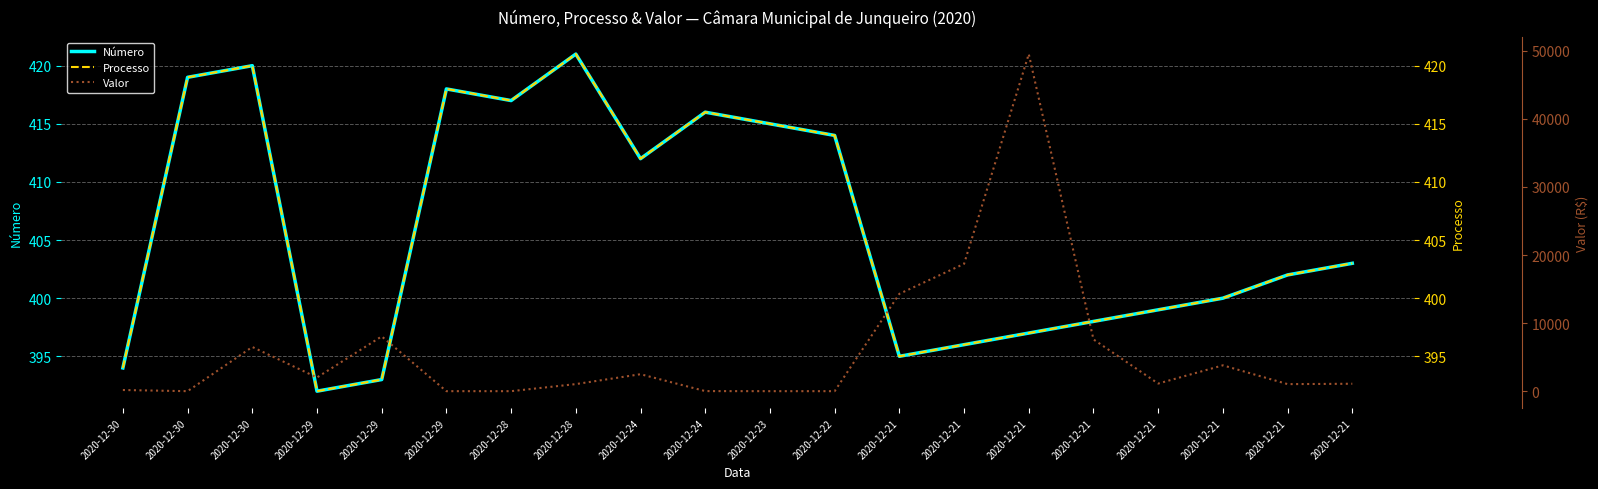

Which category has the lowest value in the Valor series?

2020-12-30